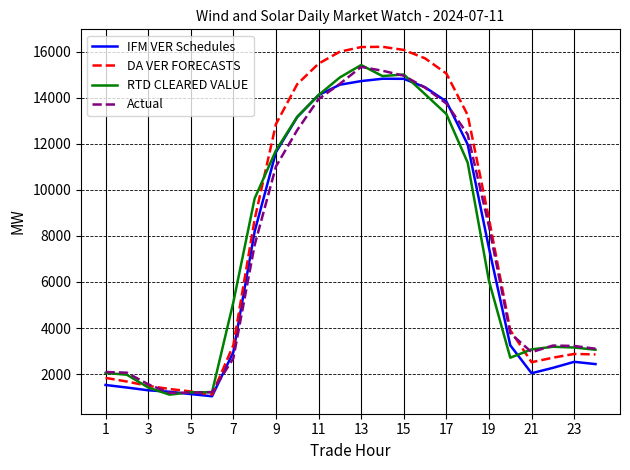

What is the highest value of the Actual series?

15334.2